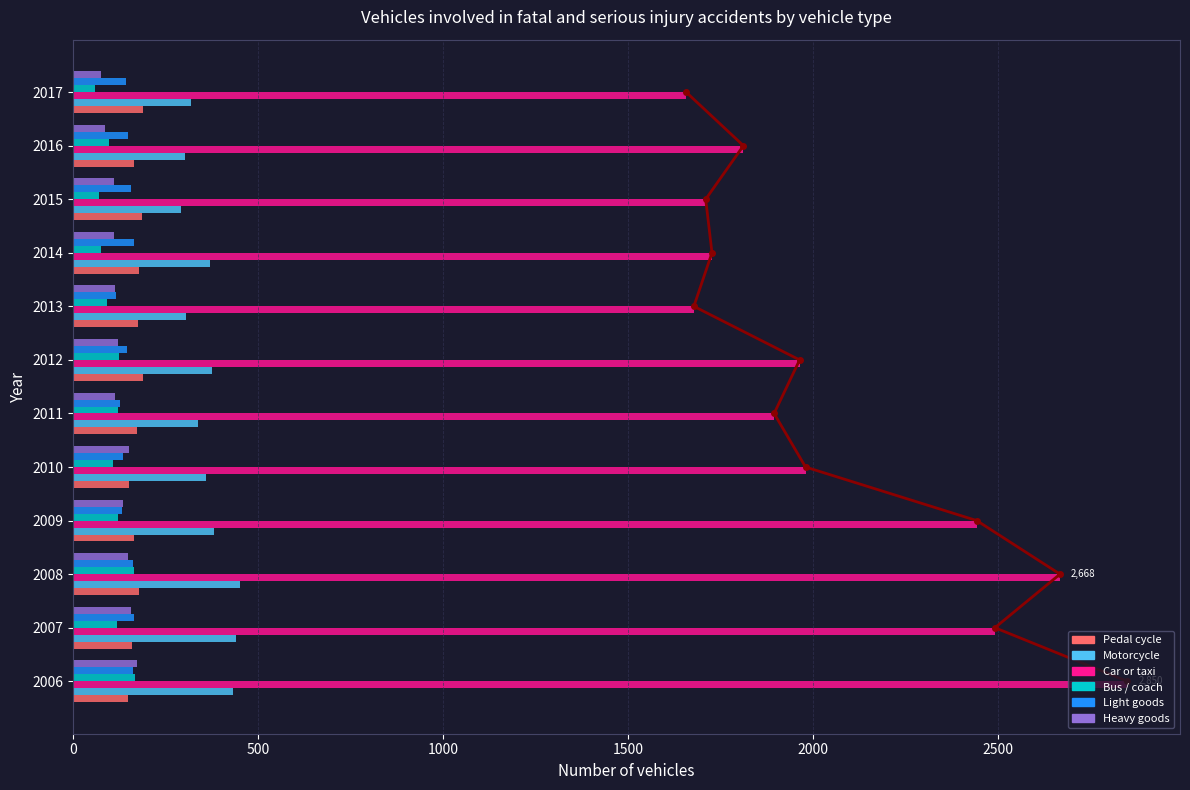

Reading left to right, what are all the values shown in this chart?

Pedal cycle: 148	159	179	165	152	172	189	174	177	185	165	189
Motorcycle: 431	440	451	381	359	336	375	305	370	291	303	318
Car or taxi: 2850	2492	2668	2443	1980	1895	1964	1678	1727	1710	1812	1657
Bus / coach: 168	119	164	121	108	122	123	92	74	70	97	60
Light goods: 162	164	161	131	134	127	146	116	163	157	148	143
Heavy goods: 173	157	149	134	150	113	121	114	111	109	85	76